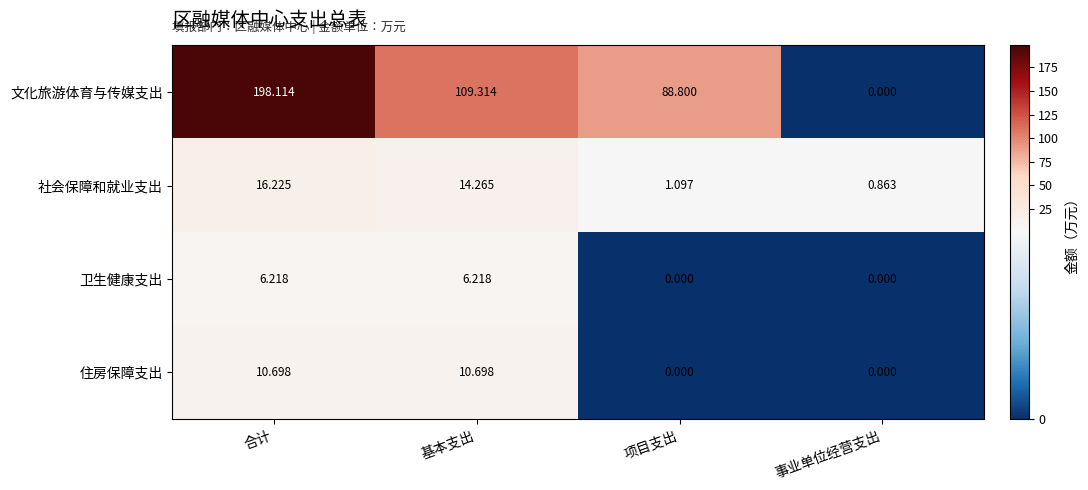

Which series has the widest spread of values?

文化旅游体育与传媒支出